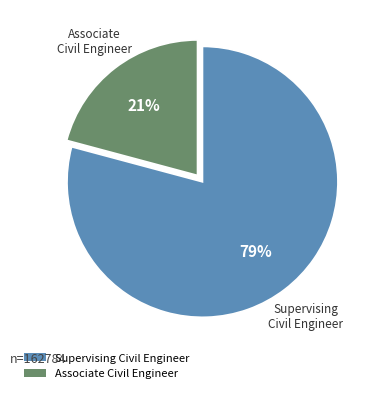

Do Supervising Civil Engineer and Associate Civil Engineer together represent more than half of the pie?

Yes